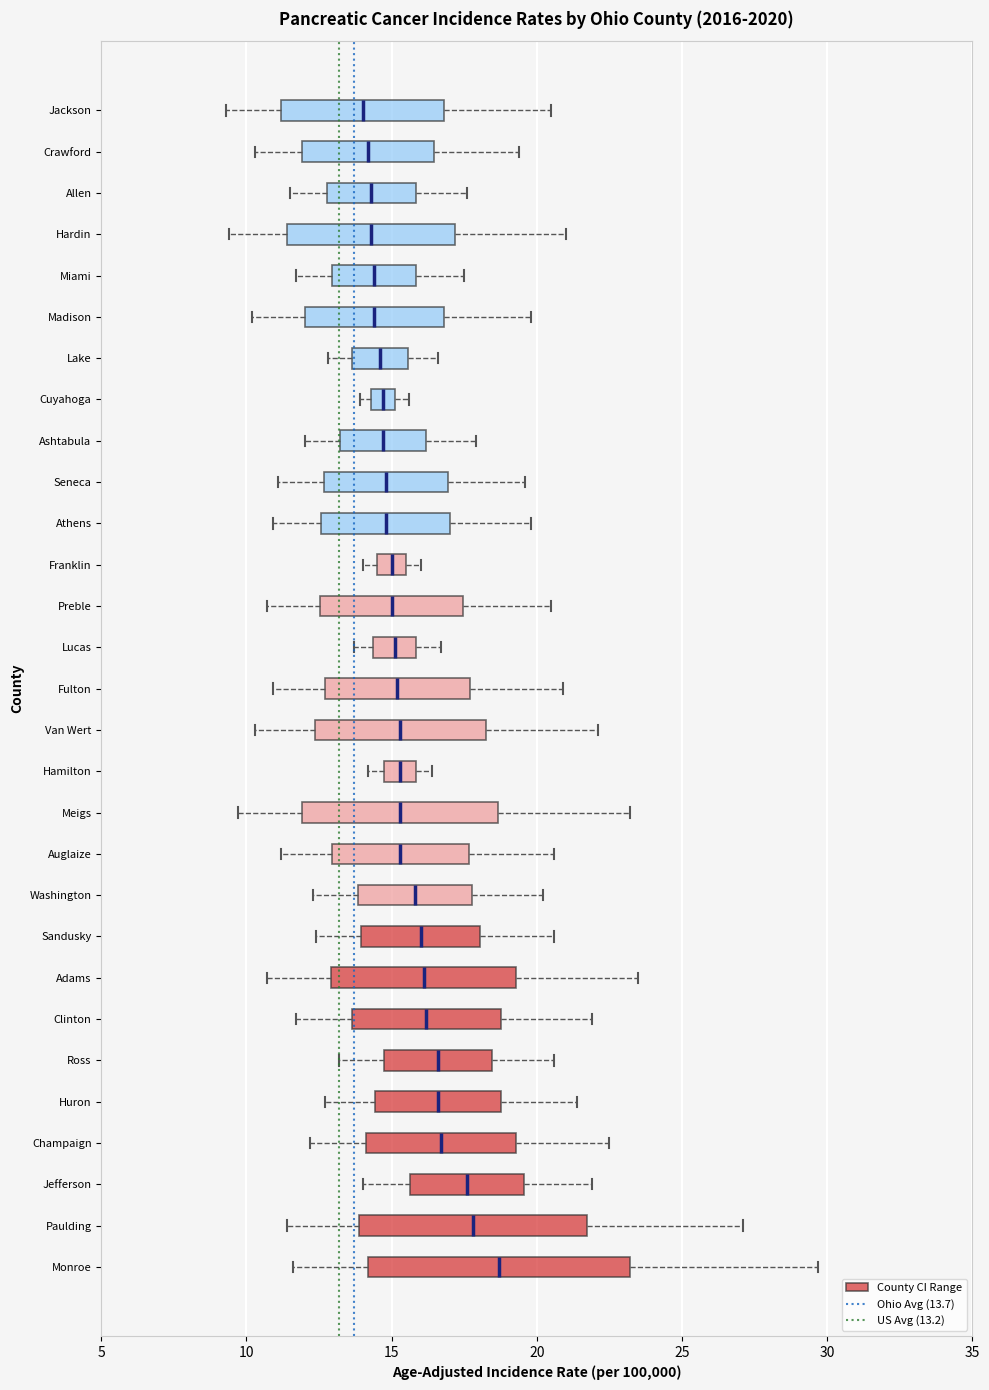

Where is the left edge of the box for Ashtabula on the x-axis? The values are not printed on the chart, so give them approximately, as read against the axis.

13.0